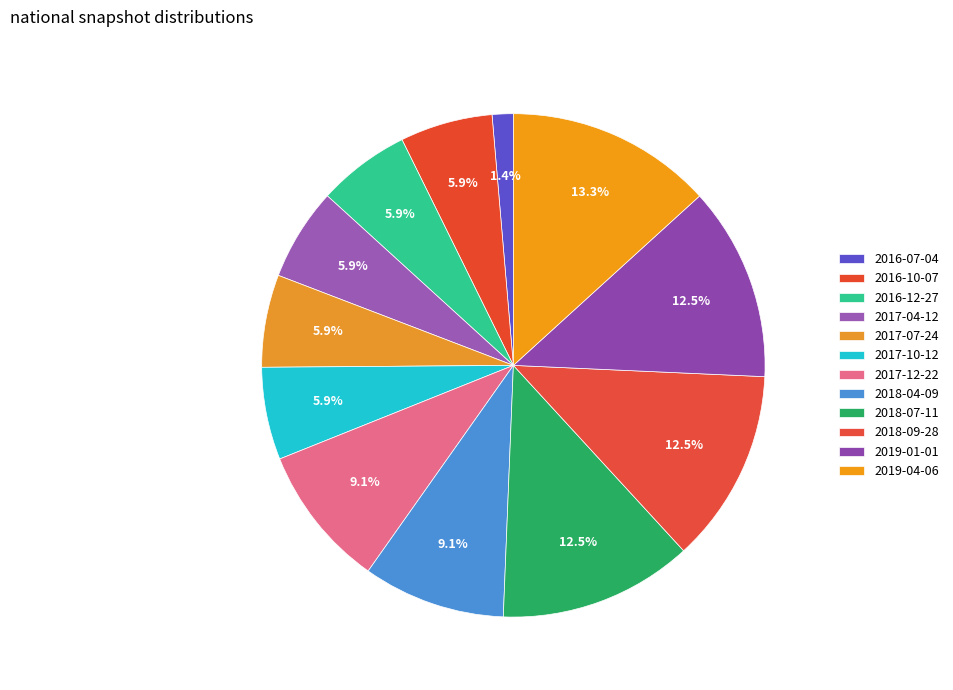

Which category has the biggest portion of the pie?

2019-04-06